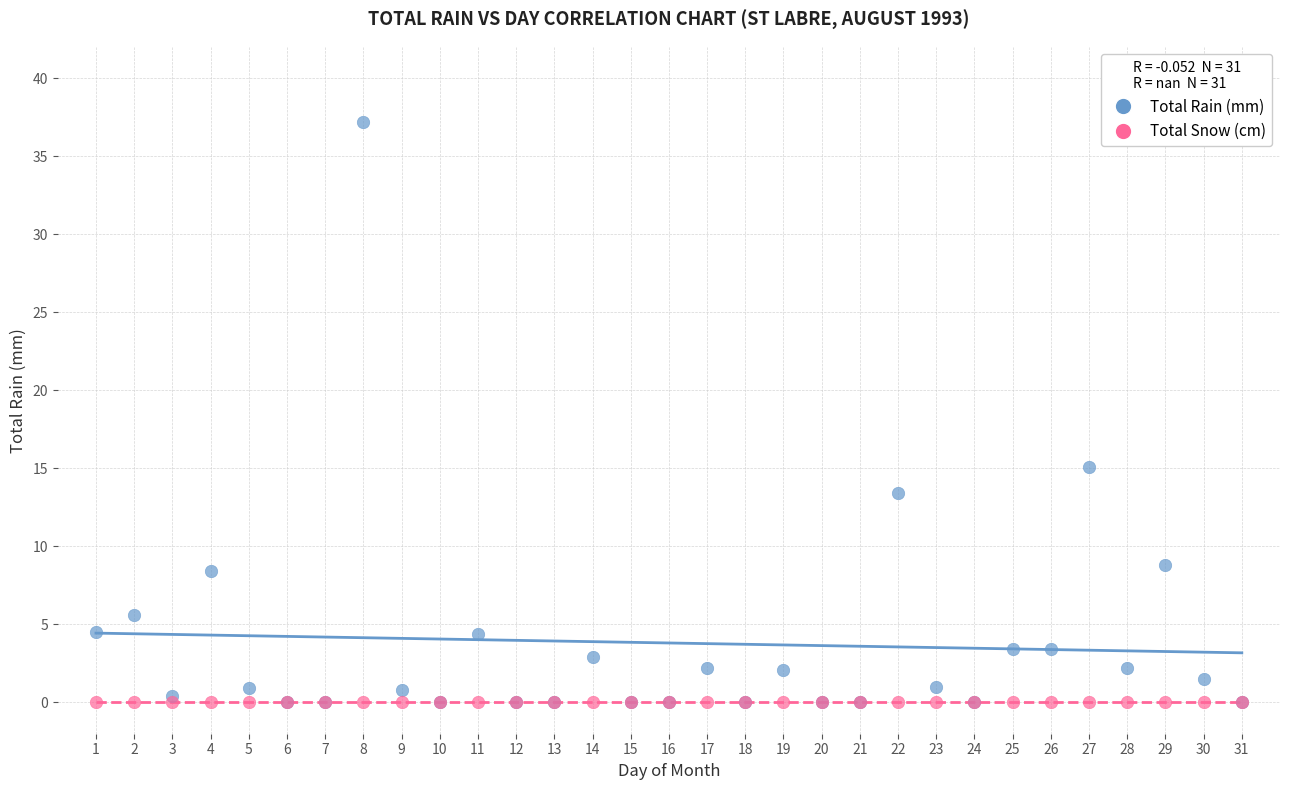

Which series contains the highest Y value?

Total Rain (mm)